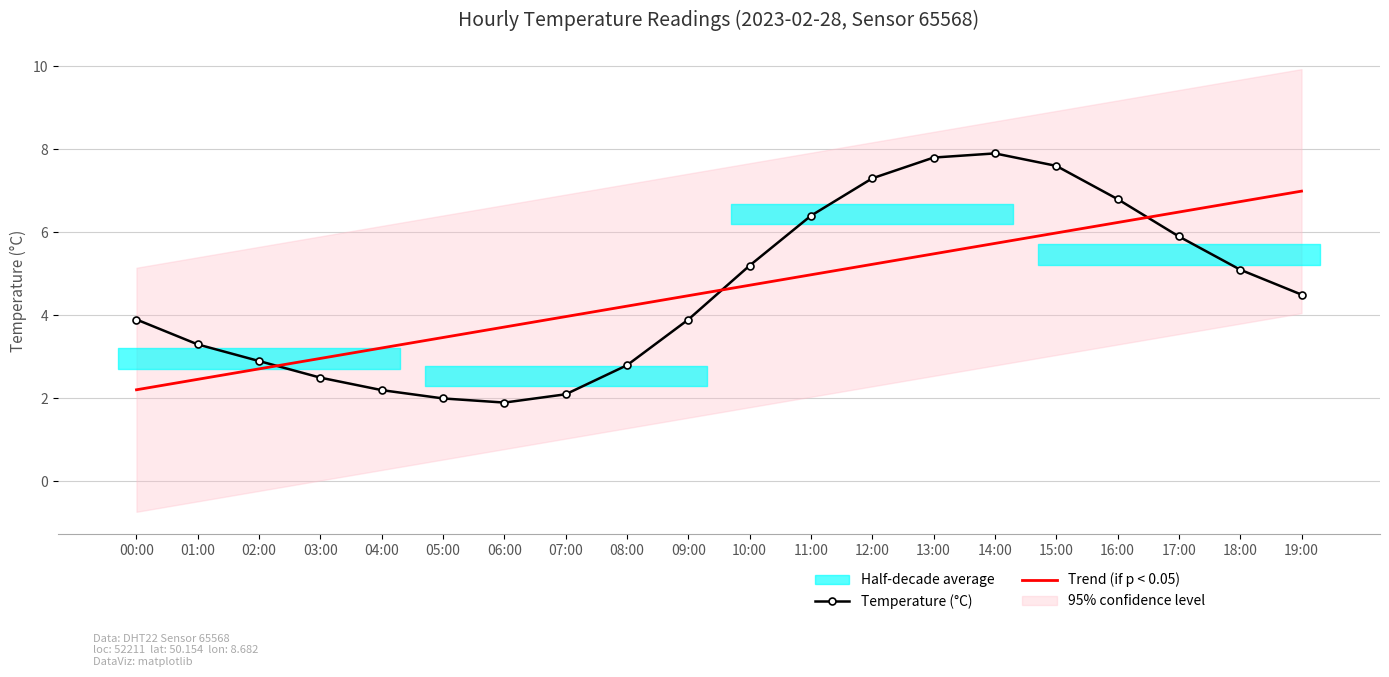

Is it true that Temperature (°C) equals 1.6 at 08:00?

False